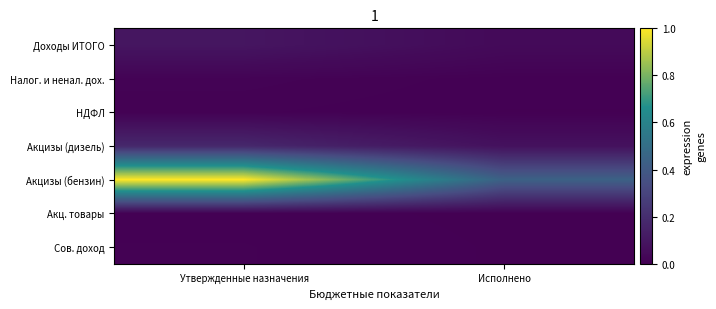

Between Утвержденные назначения and Исполнено, which series saw the biggest shift?

Акцизы (бензин)